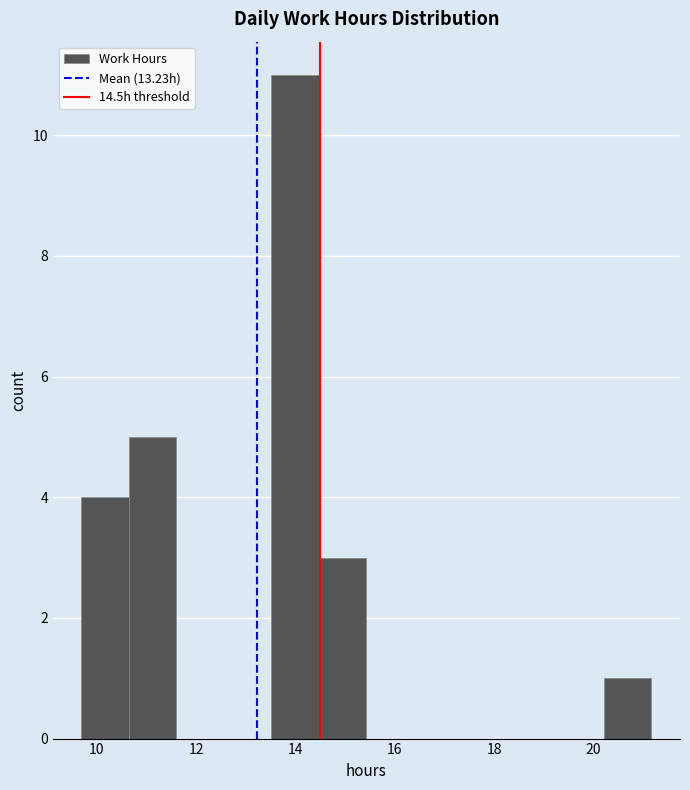

Over which range of the x-axis is the bar tallest?

13.6 to 14.4